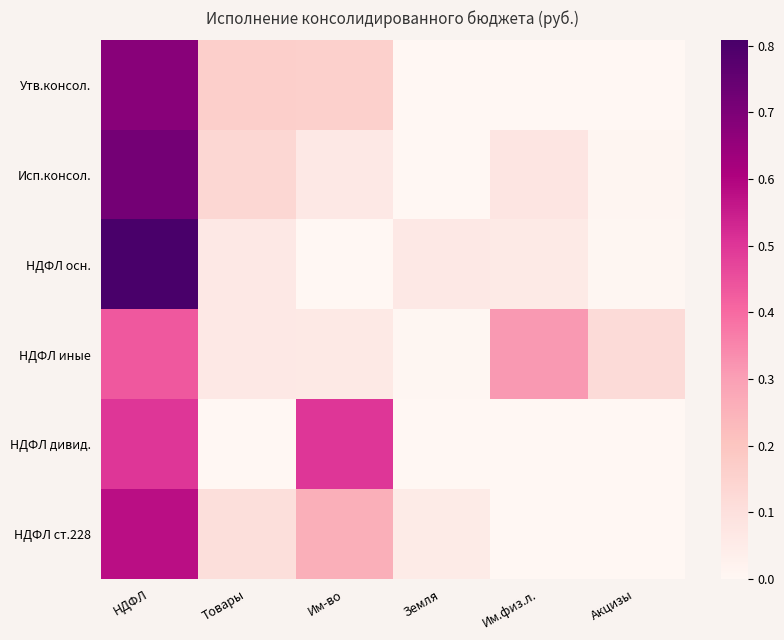

Between НДФЛ and Им-во, which series saw the biggest shift?

НДФЛ осн.